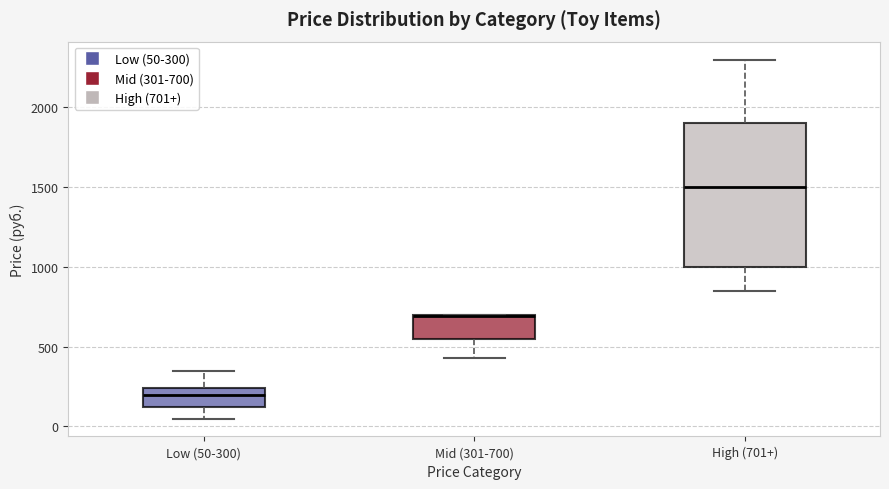

Reading left to right, transcribe this box plot: for each box, give where its median line is, the range the box spans, and where its two whiskers end, as read against the y-axis. The values are not printed on the chart, so give them approximately, as read against the axis.

Low (50-300): median 200, box 100 to 250, whiskers 50 to 350
Mid (301-700): median 700, box 550 to 700, whiskers 450 to 700
High (701+): median 1500, box 1000 to 1900, whiskers 850 to 2300